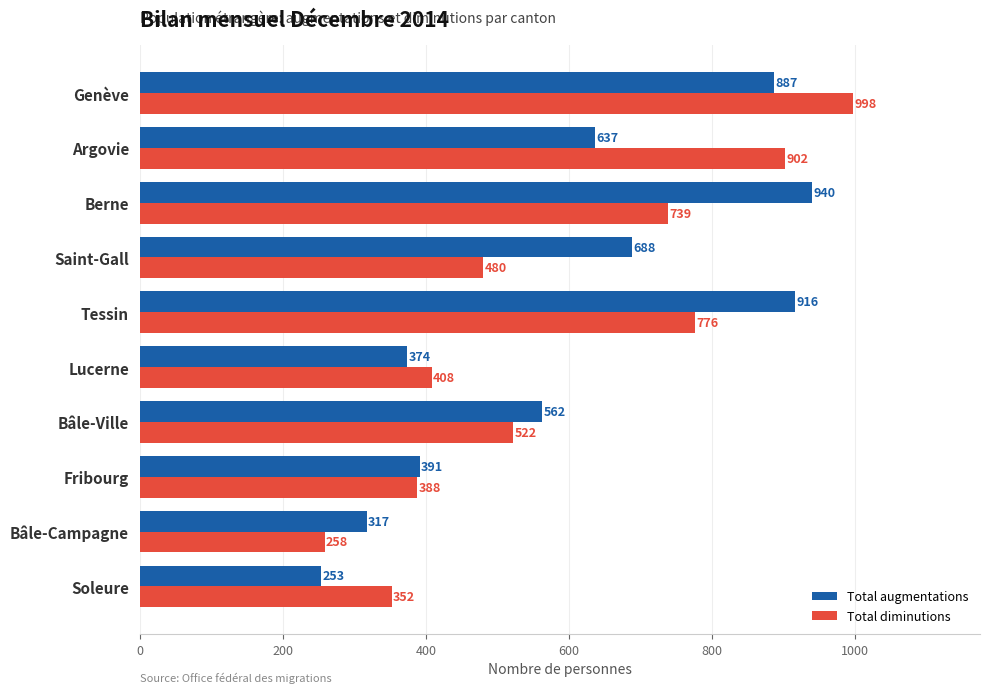

Which label corresponds to the largest value in the chart?

Genève